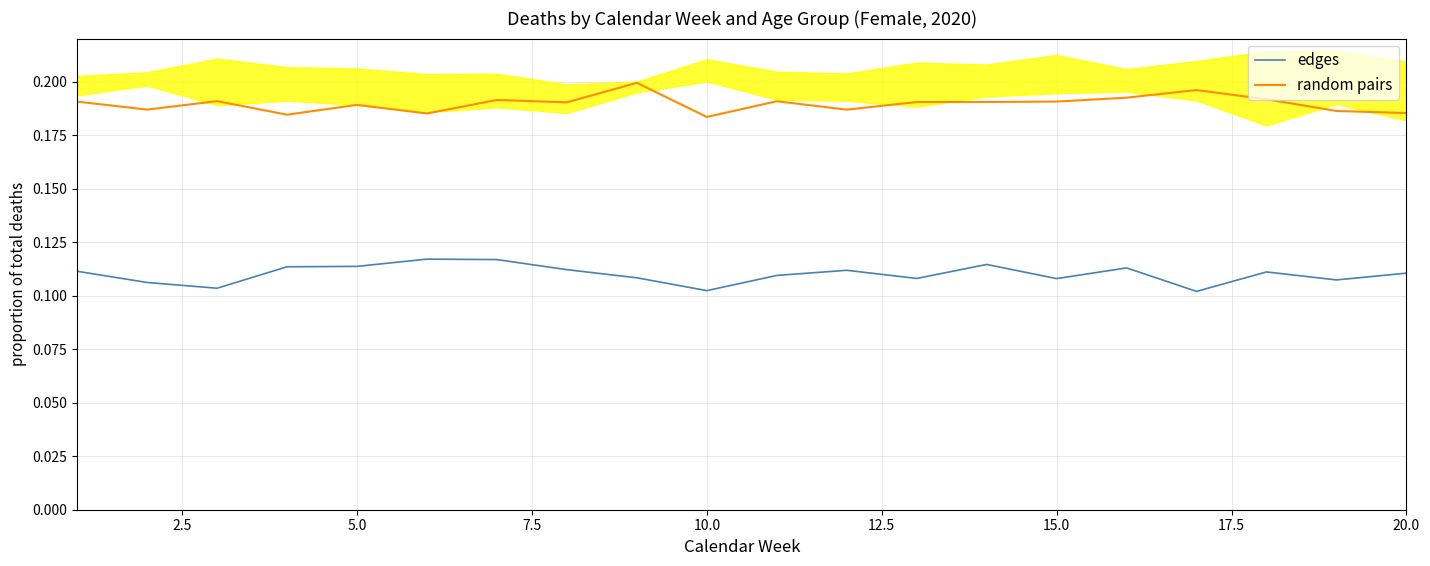

The value of random pairs at 20.0 is 0.1. True or false?

False